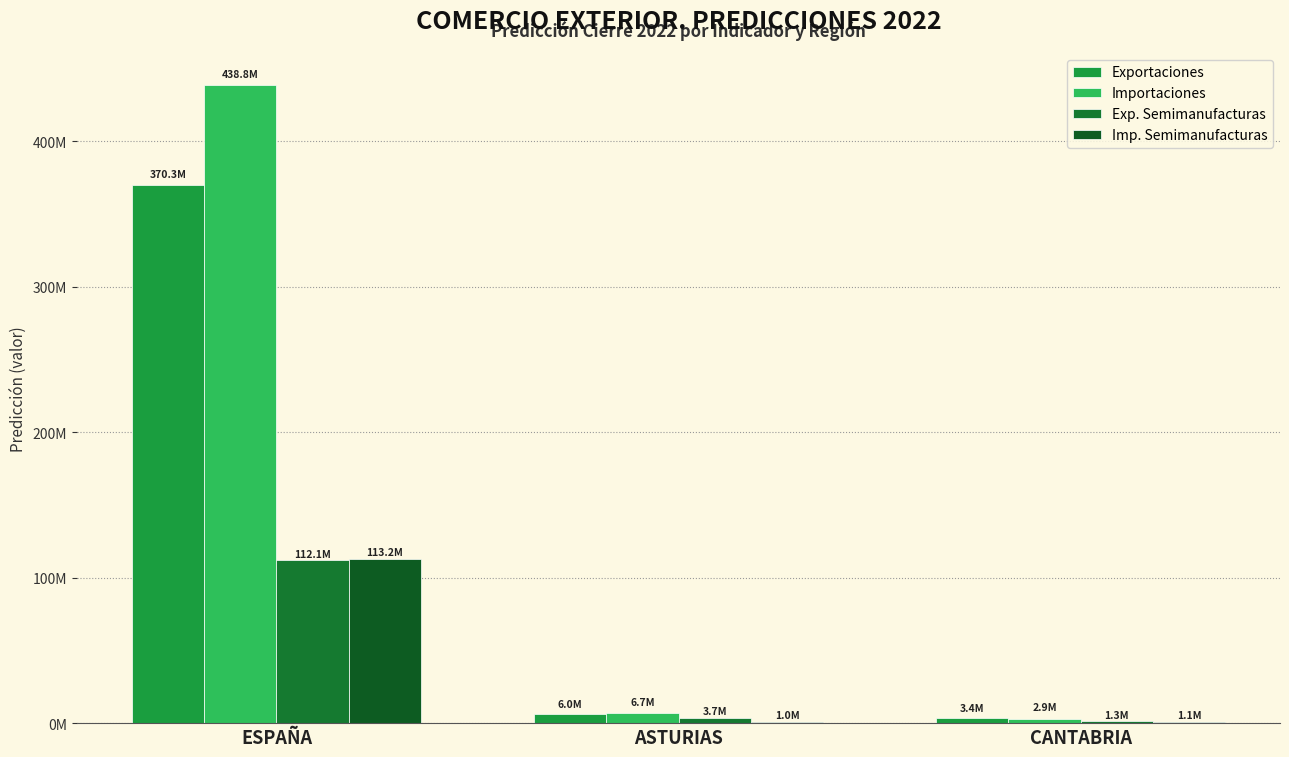

Count the number of data series in this chart.

4